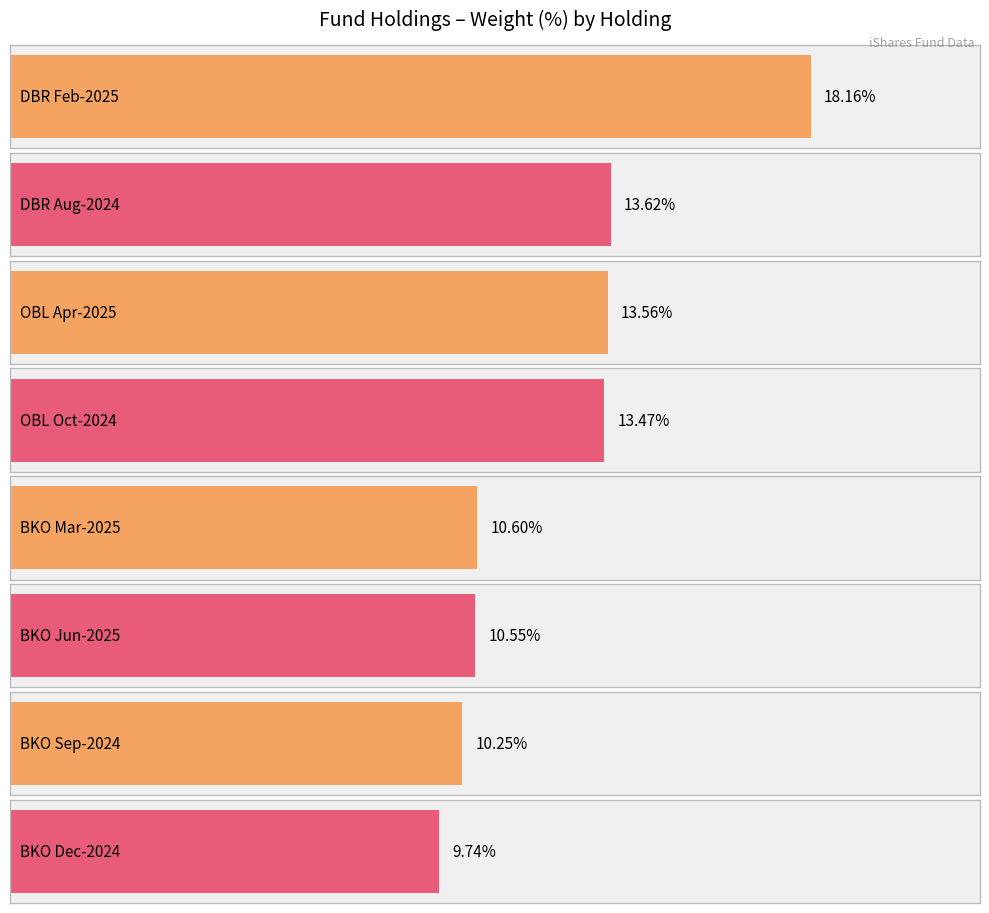

What is the label of the 3rd bar from the left?

OBL Apr-2025